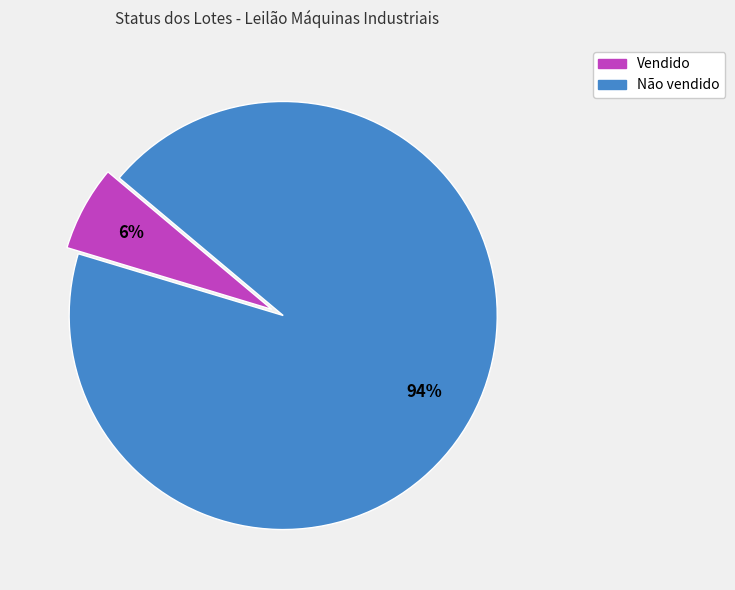

To the nearest percent, what is the average slice percentage?

50%